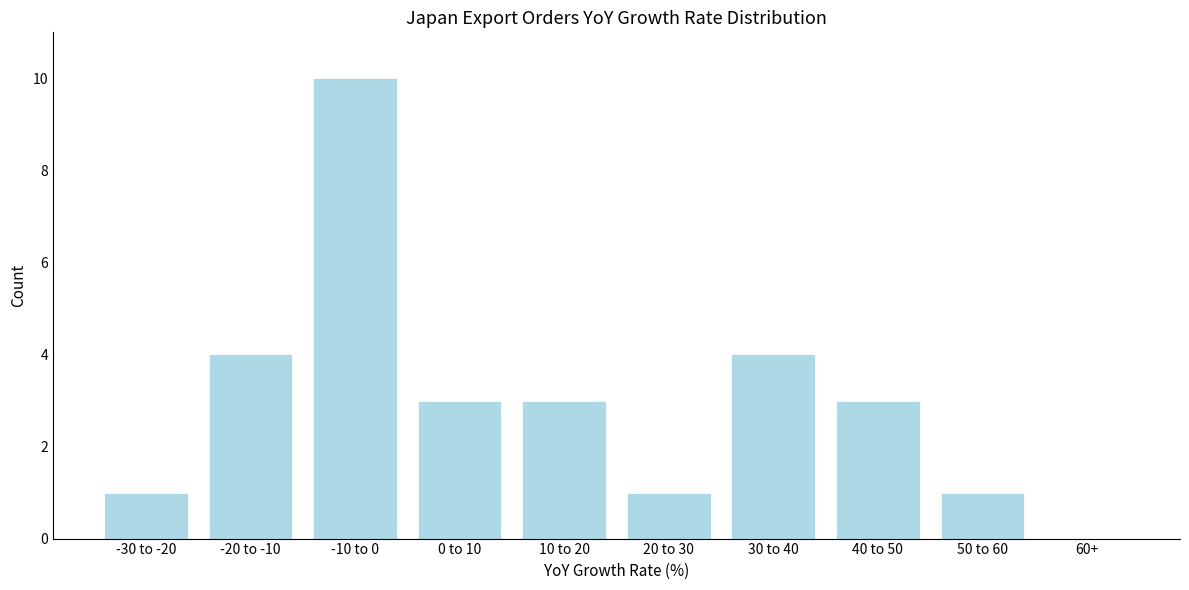

Reading right to left, list all the values displayed in this chart.

60+=0	50 to 60=1	40 to 50=3	30 to 40=4	20 to 30=1	10 to 20=3	0 to 10=3	-10 to 0=10	-20 to -10=4	-30 to -20=1